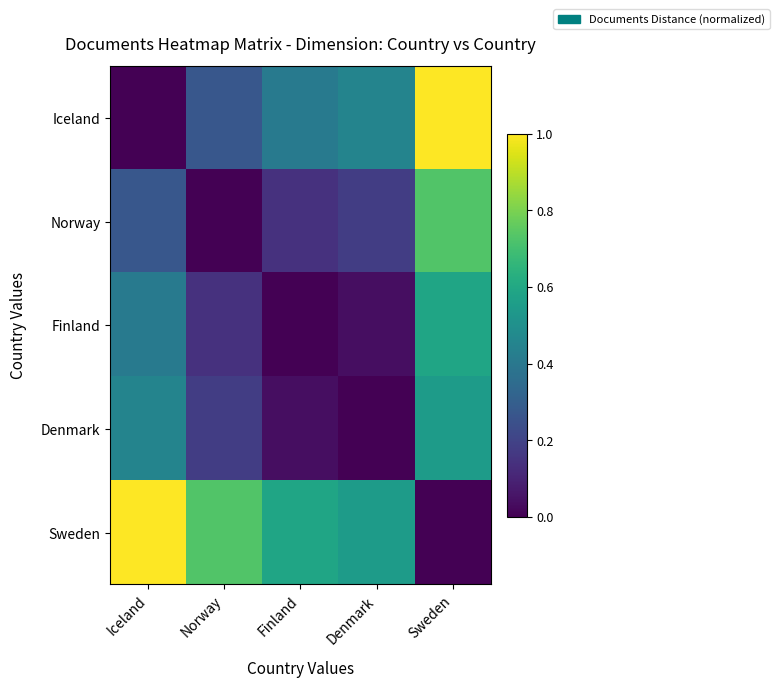

Between Finland and Sweden, which is larger?

Sweden